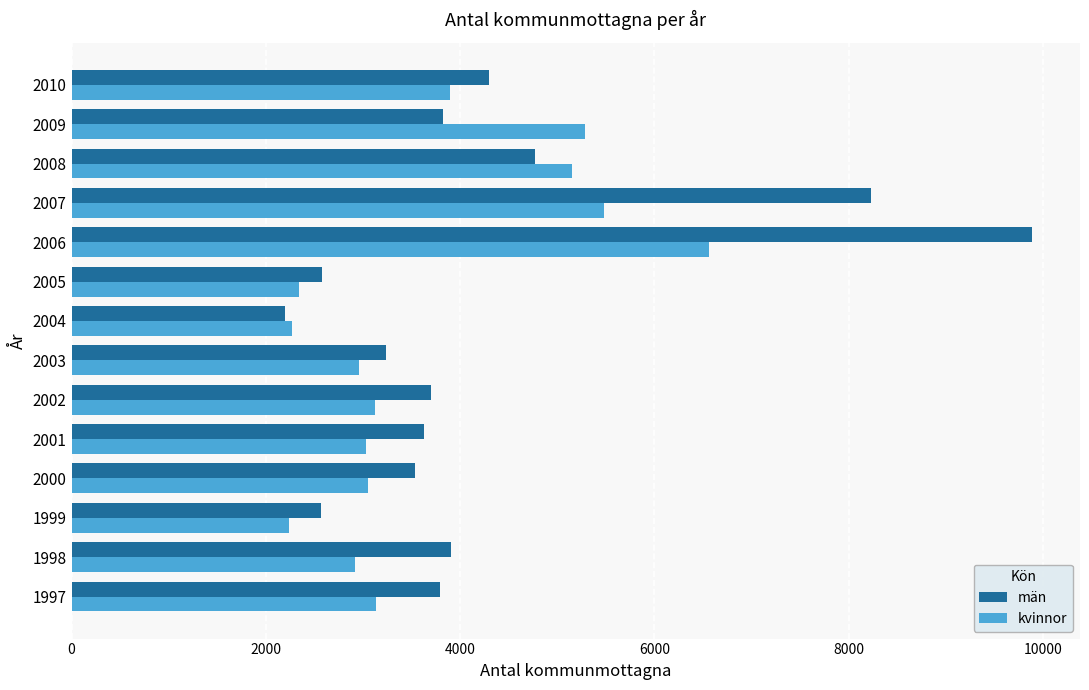

The value of kvinnor at 2008 is 5147. True or false?

True